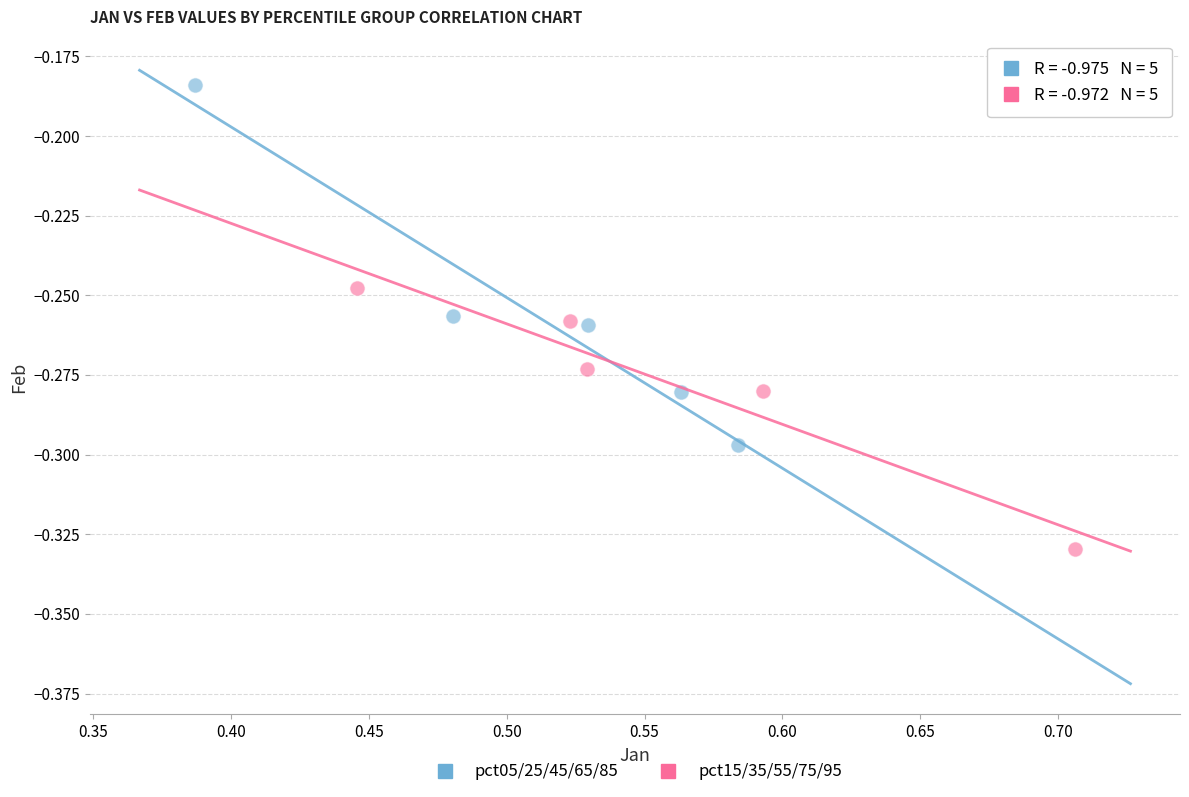

What are all the series names shown in the legend?

pct05/25/45/65/85, pct15/35/55/75/95